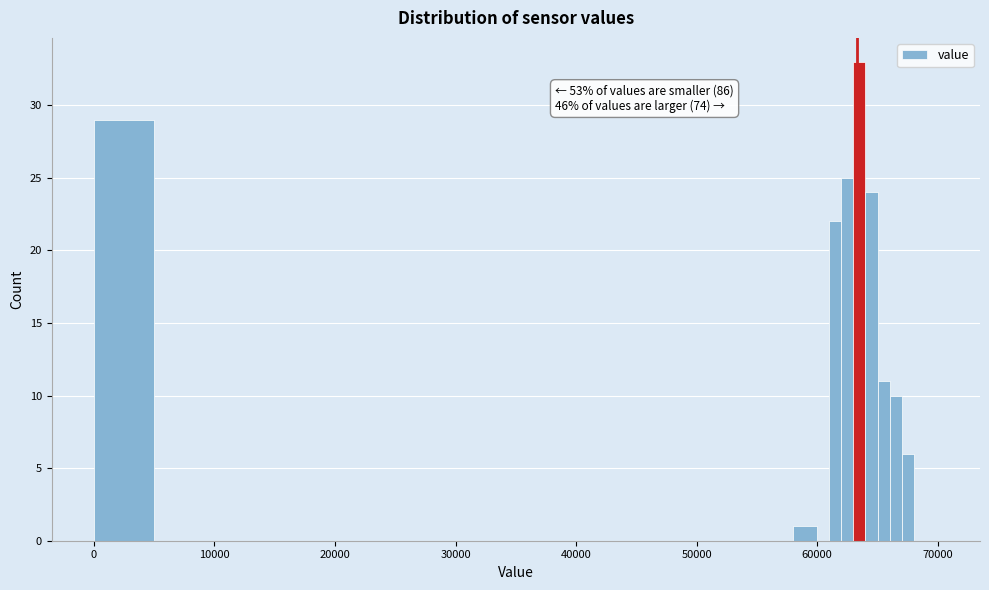

Around what value on the x-axis is the tallest bar? Give the approximate position of its centre, as read against the axis.

64000